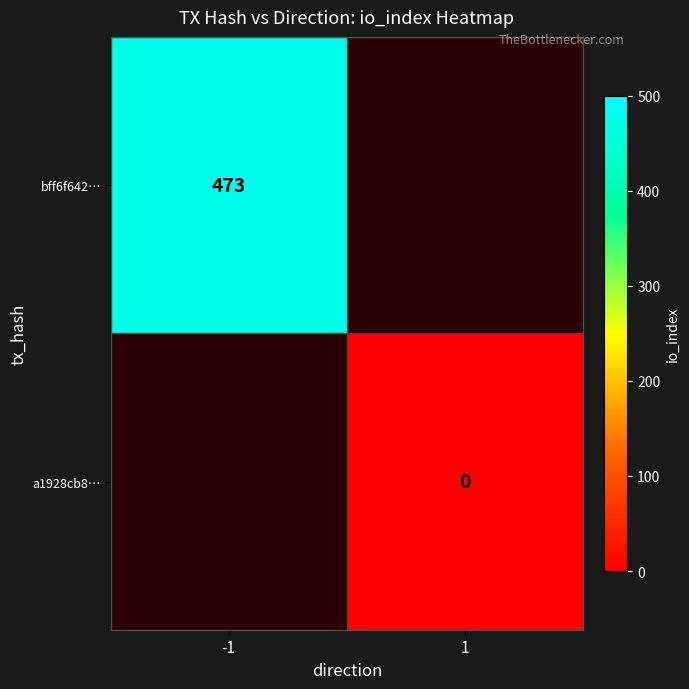

True or false: bff6f642… has a value of 175 at -1.

False